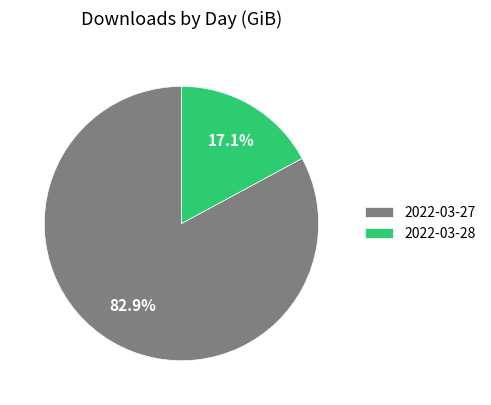

Approximately how many times larger is the value at 2022-03-27 compared to 2022-03-28?

4.8